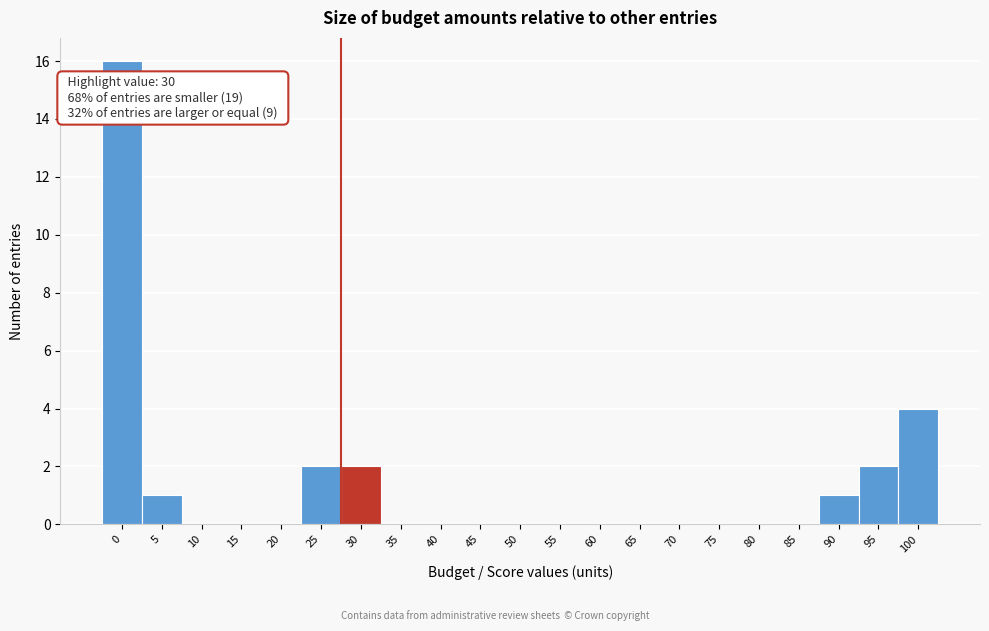

Reading left to right, list all the values displayed in this chart.

0=16	5=1	10=0	15=0	20=0	25=2	30=2	35=0	40=0	45=0	50=0	55=0	60=0	65=0	70=0	75=0	80=0	85=0	90=1	95=2	100=4